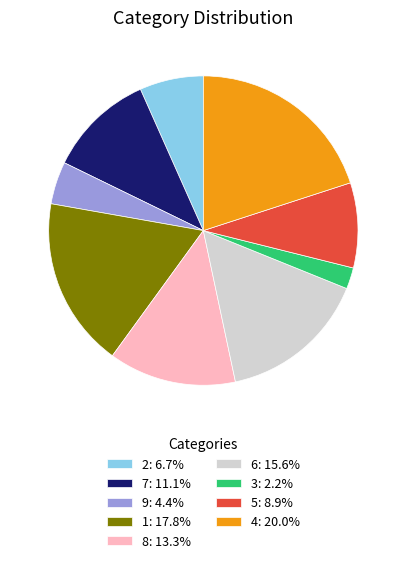

Is the sum of 8: 13.3% and 7: 11.1% greater than half?

No